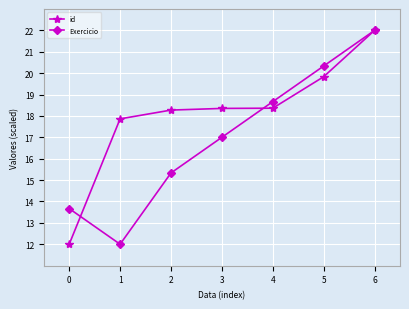

What is the minimum value shown in the chart?

12.0